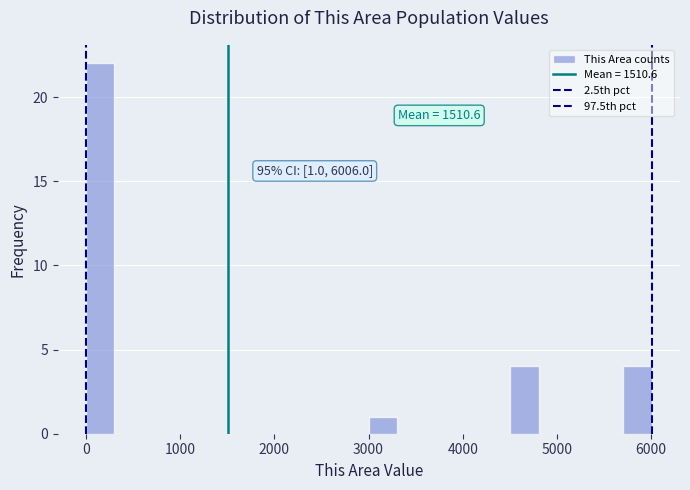

Around what value on the x-axis is the tallest bar? Give the approximate position of its centre, as read against the axis.

200